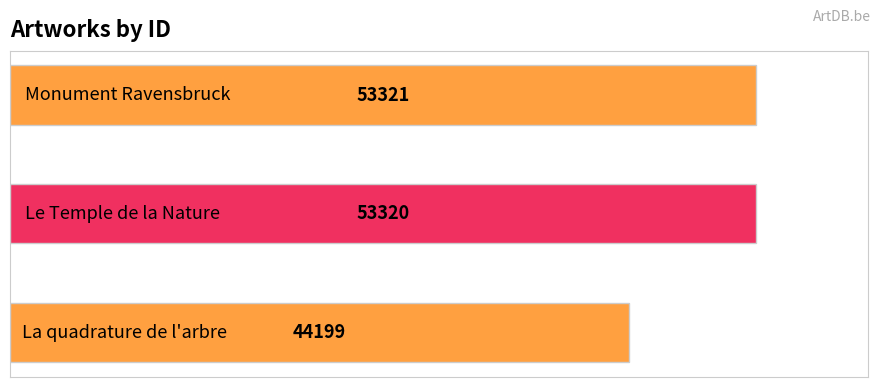

Reading bottom to top, extract all data points from this chart.

44199	53320	53321